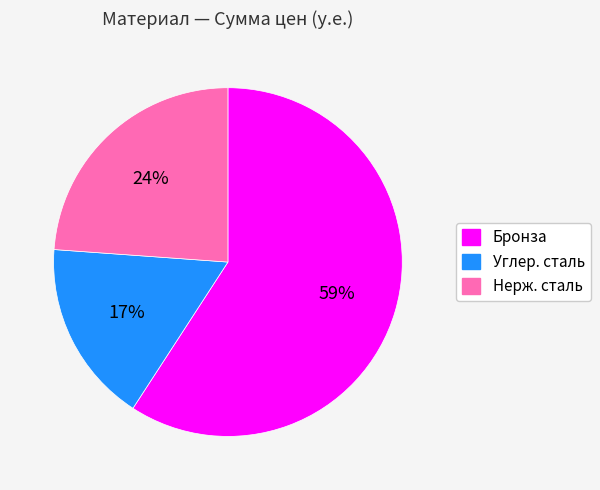

Does any single category account for the majority?

Yes